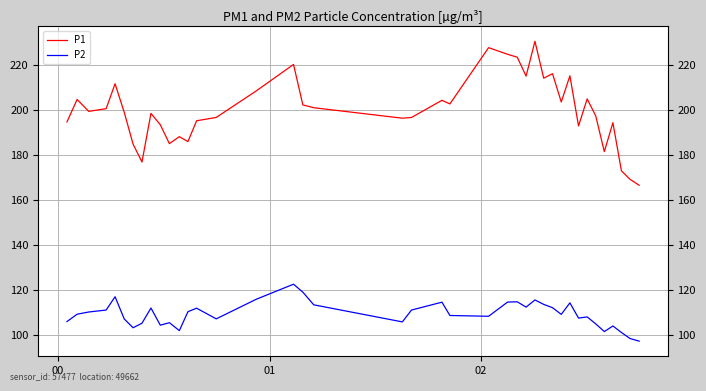

At which label does P2 first exceed 109?

01